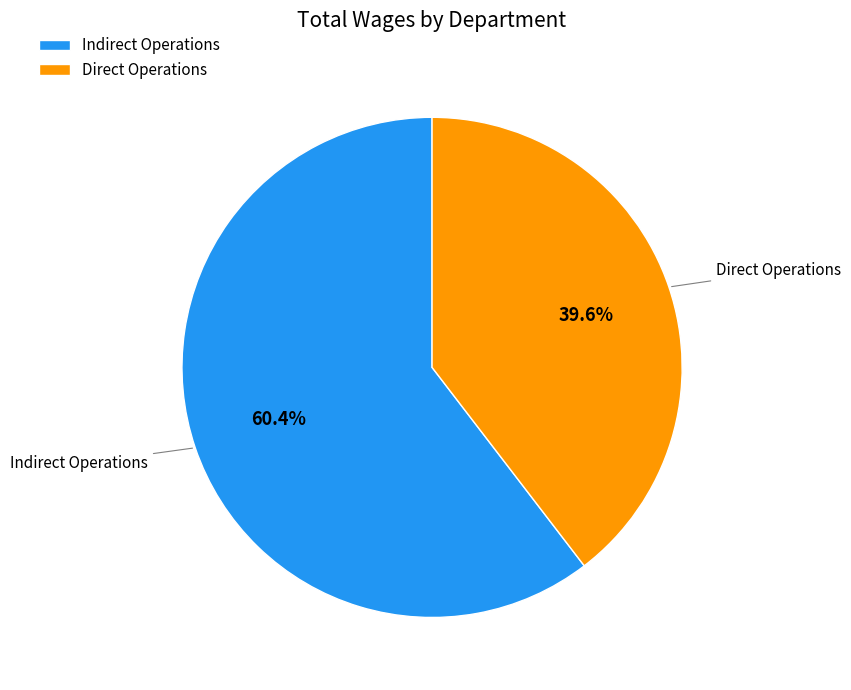

Rank the categories by value from highest to lowest.

Indirect Operations, Direct Operations